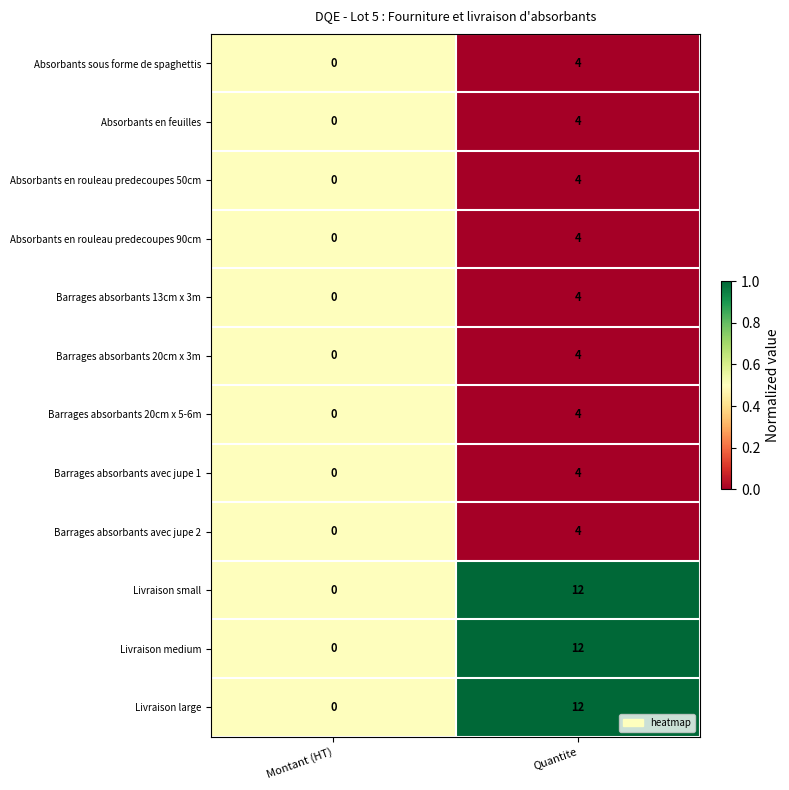

At which category is the sum across all series the highest?

Quantite